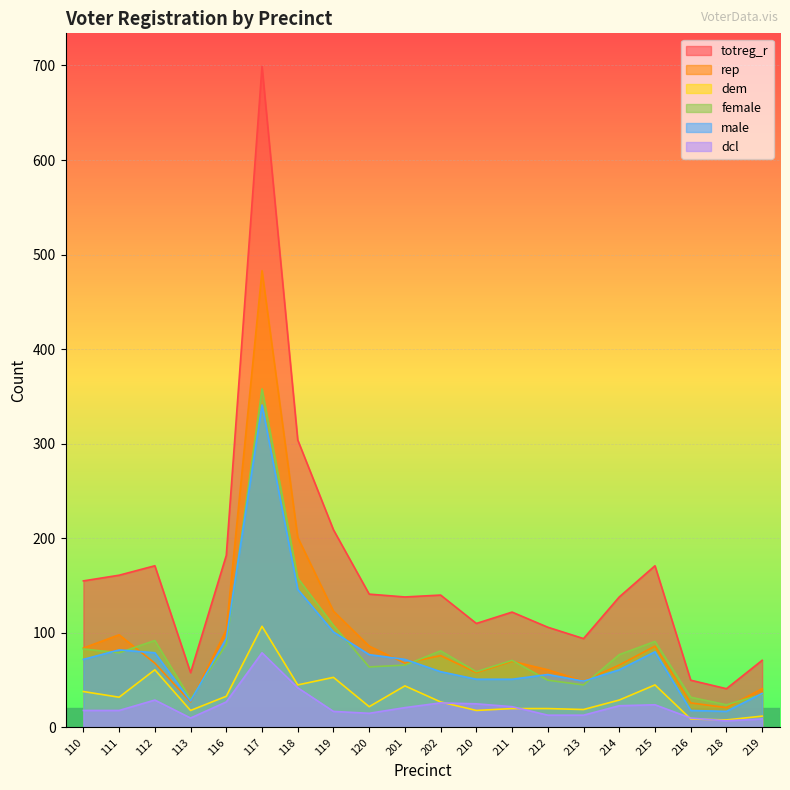

How many series are shown in this chart?

6